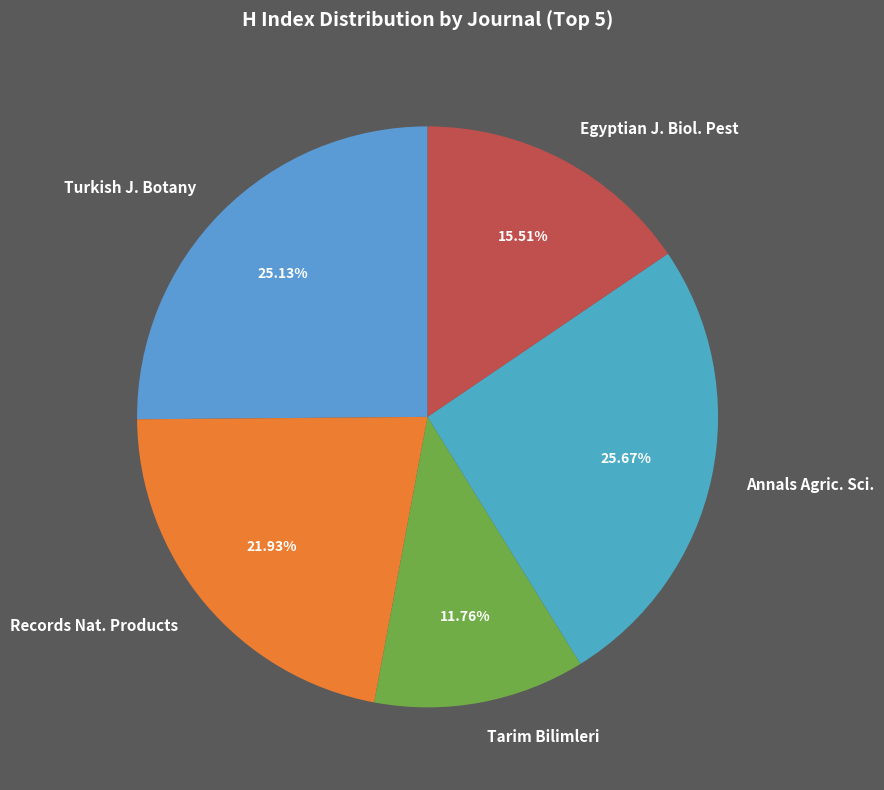

Is there any slice that represents more than half of the pie?

No